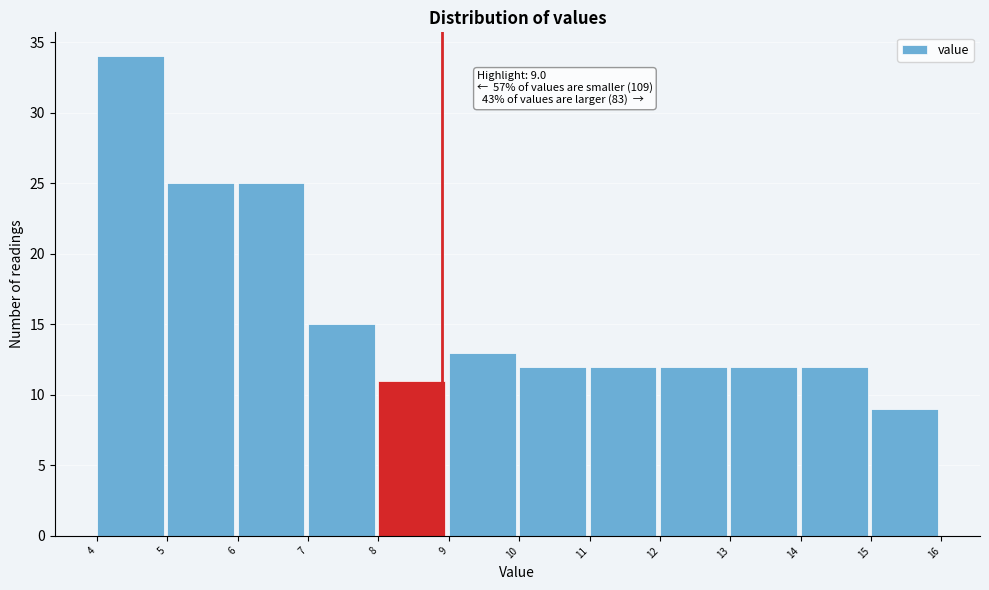

Over which range of the x-axis is the bar tallest?

4 to 5